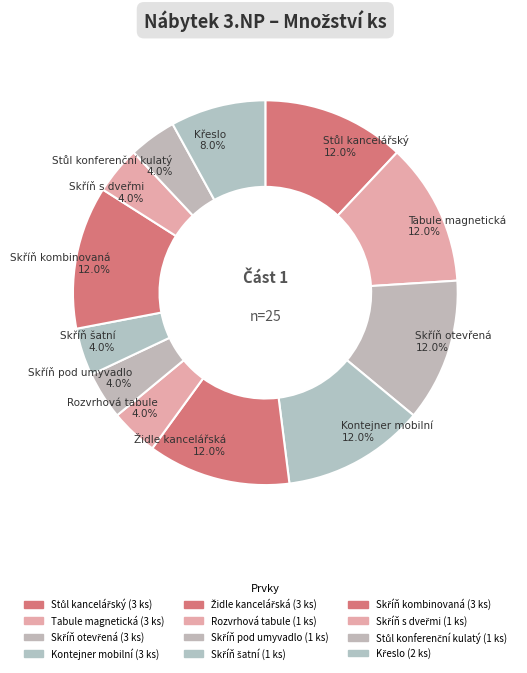

What percentage is the Židle kancelářská slice, to the nearest percent?

12%